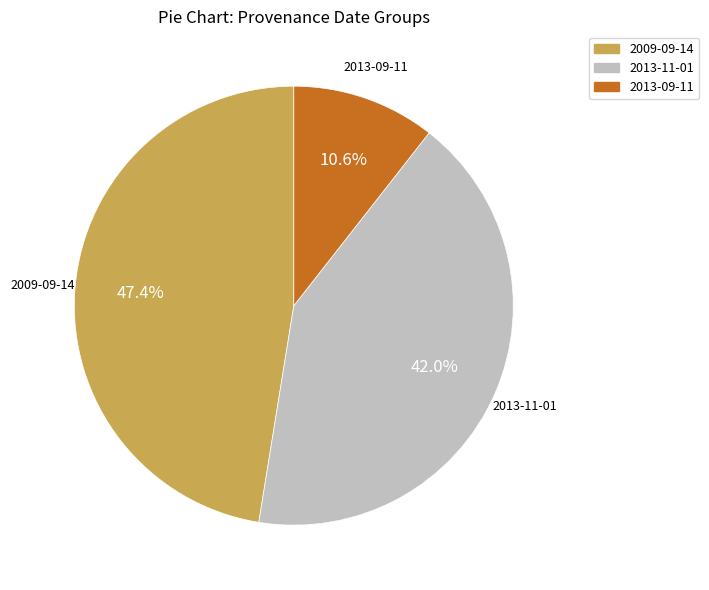

Do 2009-09-14 and 2013-09-11 together represent more than half of the pie?

Yes